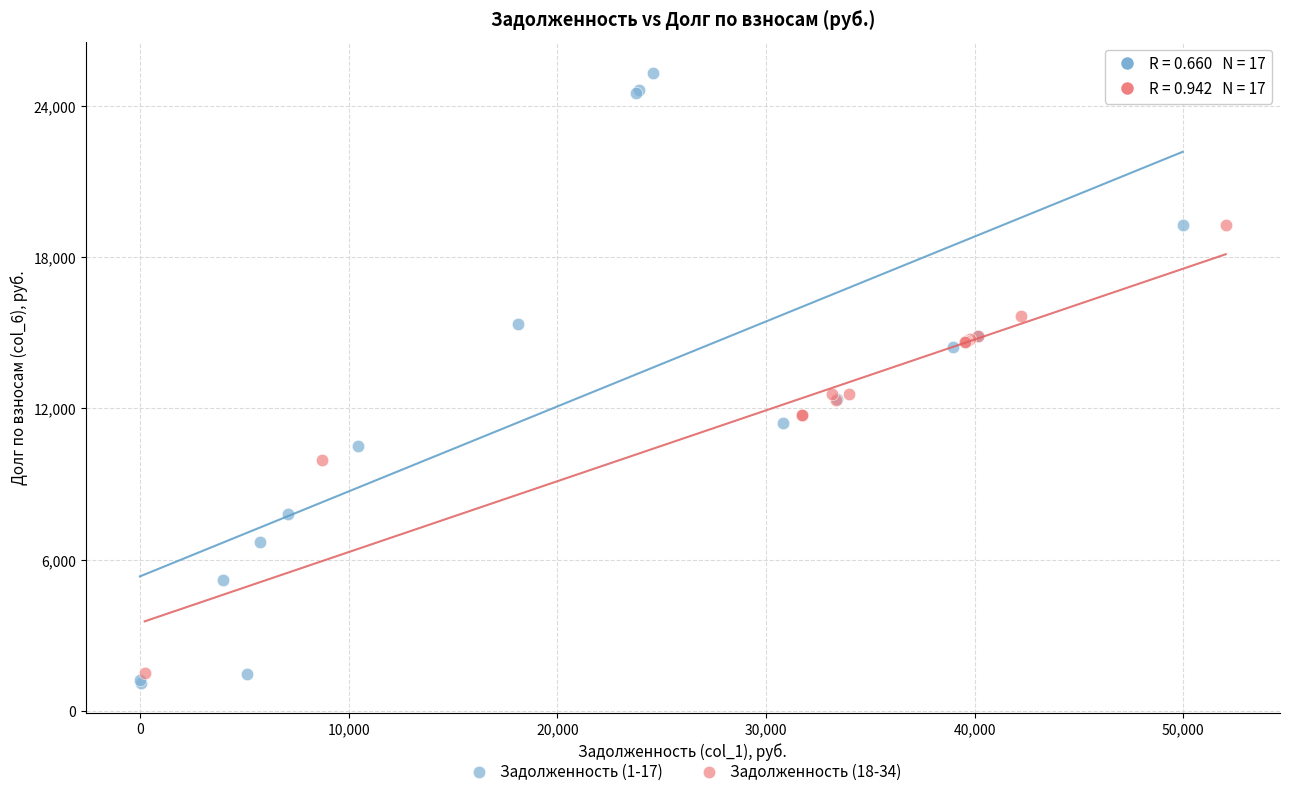

Which series has the widest spread of Y values?

Задолженность (1-17)